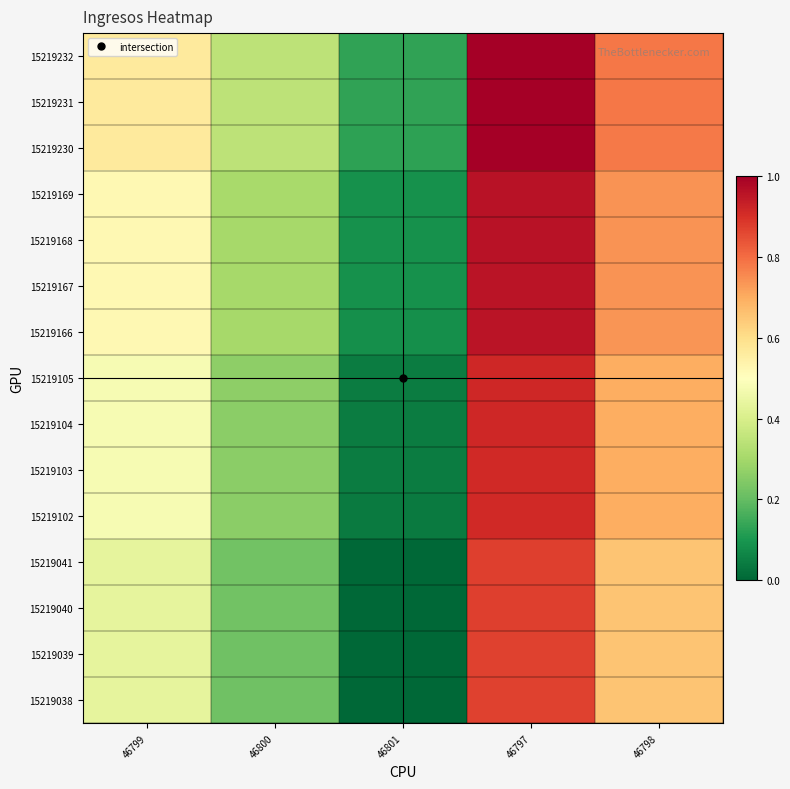

Reading left to right, list all the values displayed in this chart.

15219038: 46799=0.4	46800=0.2	46801=0.0	46797=0.9	46798=0.7
15219039: 46799=0.4	46800=0.2	46801=0.0	46797=0.9	46798=0.7
15219040: 46799=0.4	46800=0.2	46801=0.0	46797=0.9	46798=0.7
15219041: 46799=0.4	46800=0.2	46801=0.0	46797=0.9	46798=0.7
15219102: 46799=0.5	46800=0.3	46801=0.0	46797=0.9	46798=0.7
15219103: 46799=0.5	46800=0.3	46801=0.0	46797=0.9	46798=0.7
15219104: 46799=0.5	46800=0.3	46801=0.0	46797=0.9	46798=0.7
15219105: 46799=0.5	46800=0.3	46801=0.0	46797=0.9	46798=0.7
15219166: 46799=0.5	46800=0.3	46801=0.1	46797=1.0	46798=0.7
15219167: 46799=0.5	46800=0.3	46801=0.1	46797=1.0	46798=0.7
15219168: 46799=0.5	46800=0.3	46801=0.1	46797=1.0	46798=0.7
15219169: 46799=0.5	46800=0.3	46801=0.1	46797=1.0	46798=0.7
15219230: 46799=0.6	46800=0.3	46801=0.1	46797=1.0	46798=0.8
15219231: 46799=0.6	46800=0.3	46801=0.1	46797=1.0	46798=0.8
15219232: 46799=0.6	46800=0.3	46801=0.1	46797=1.0	46798=0.8